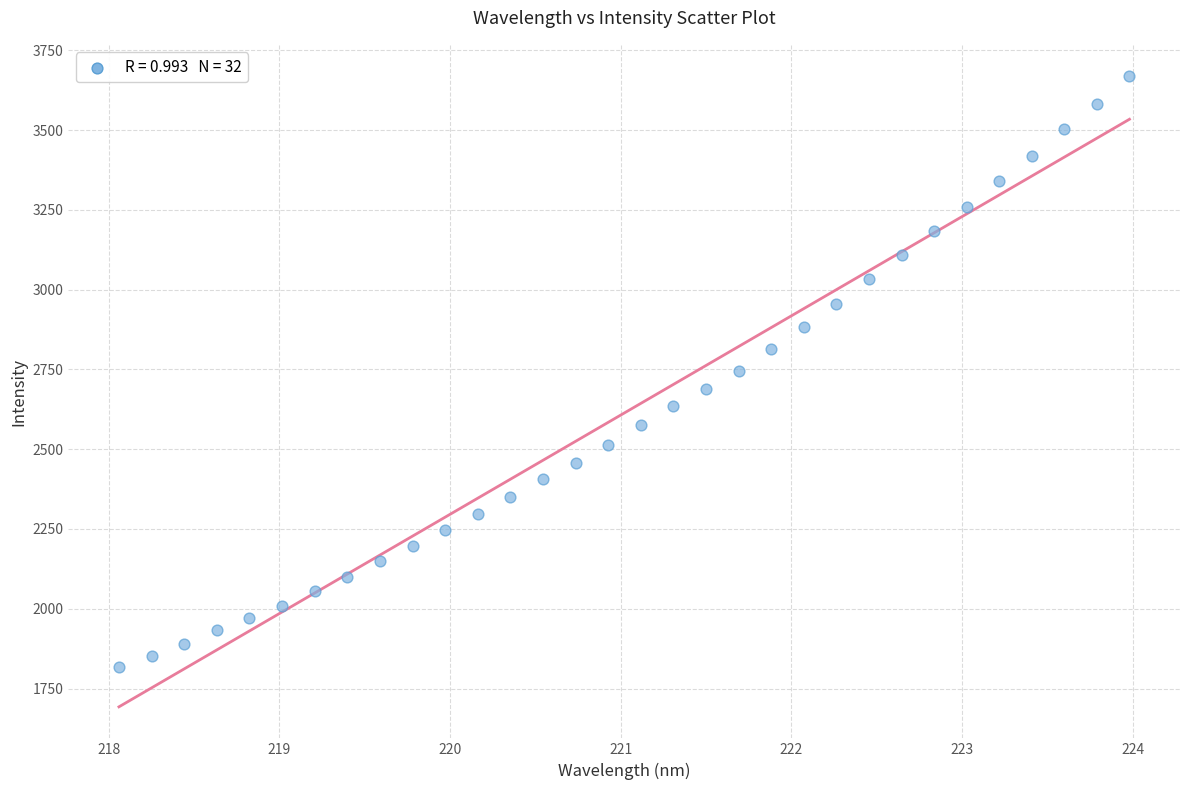

What is the range of X values (max minus min)?

5.9